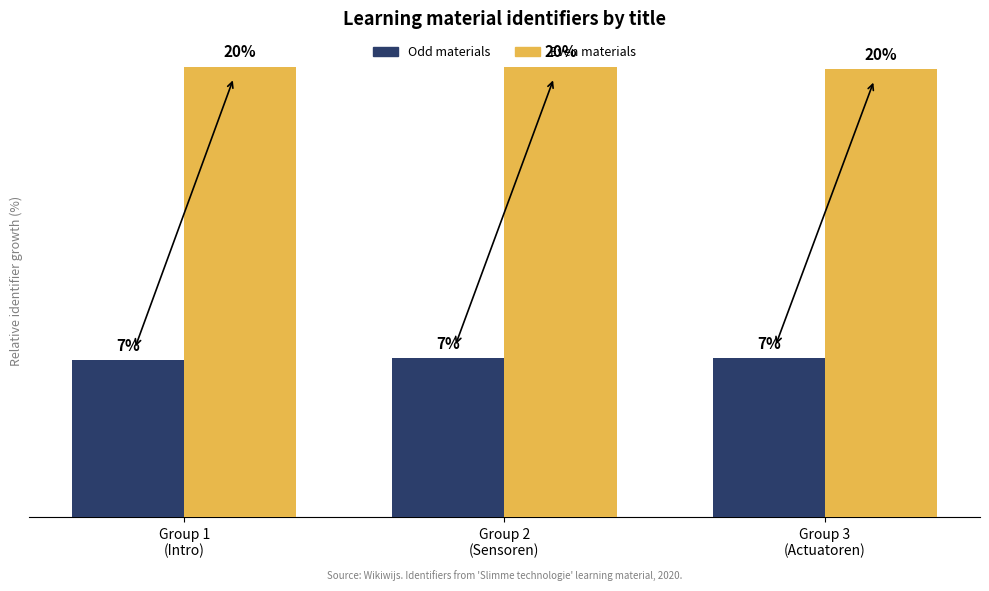

Which series has the largest total across all categories?

Even materials